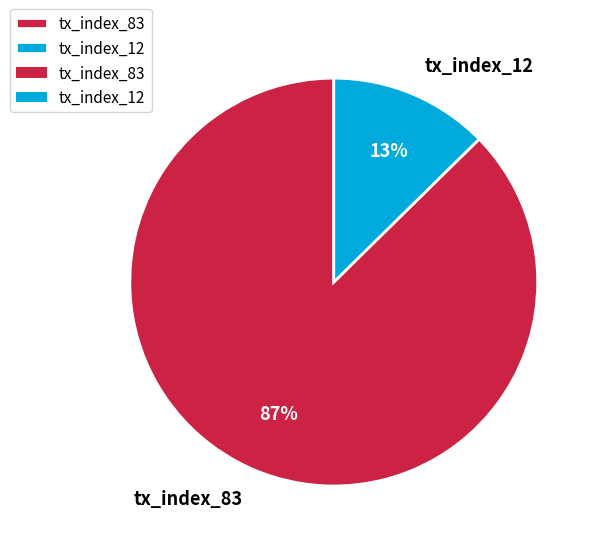

To the nearest percent, what is the combined percentage of tx_index_12 and tx_index_83?

100%